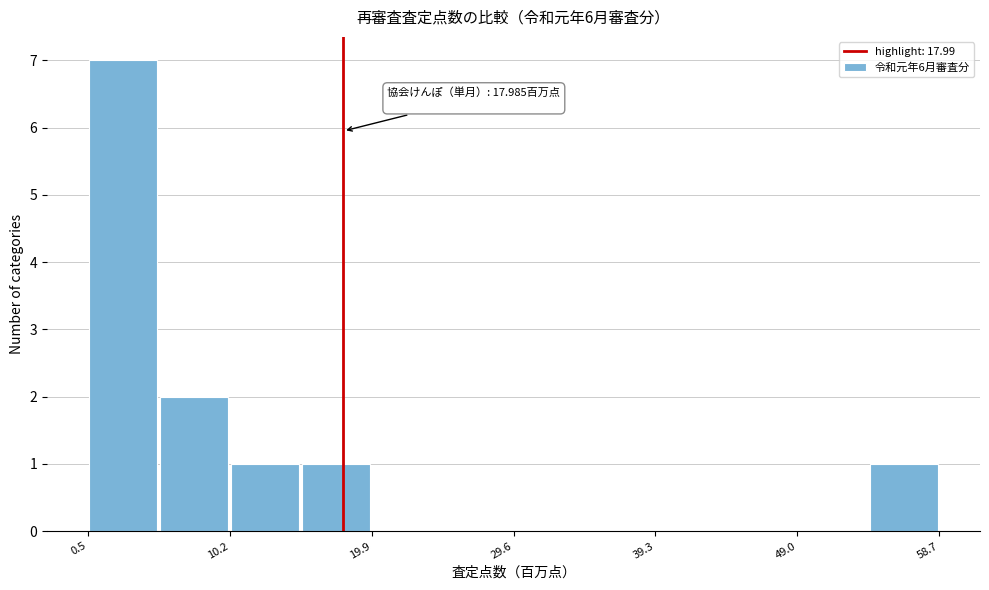

Over which range of the x-axis is the bar tallest?

1 to 5